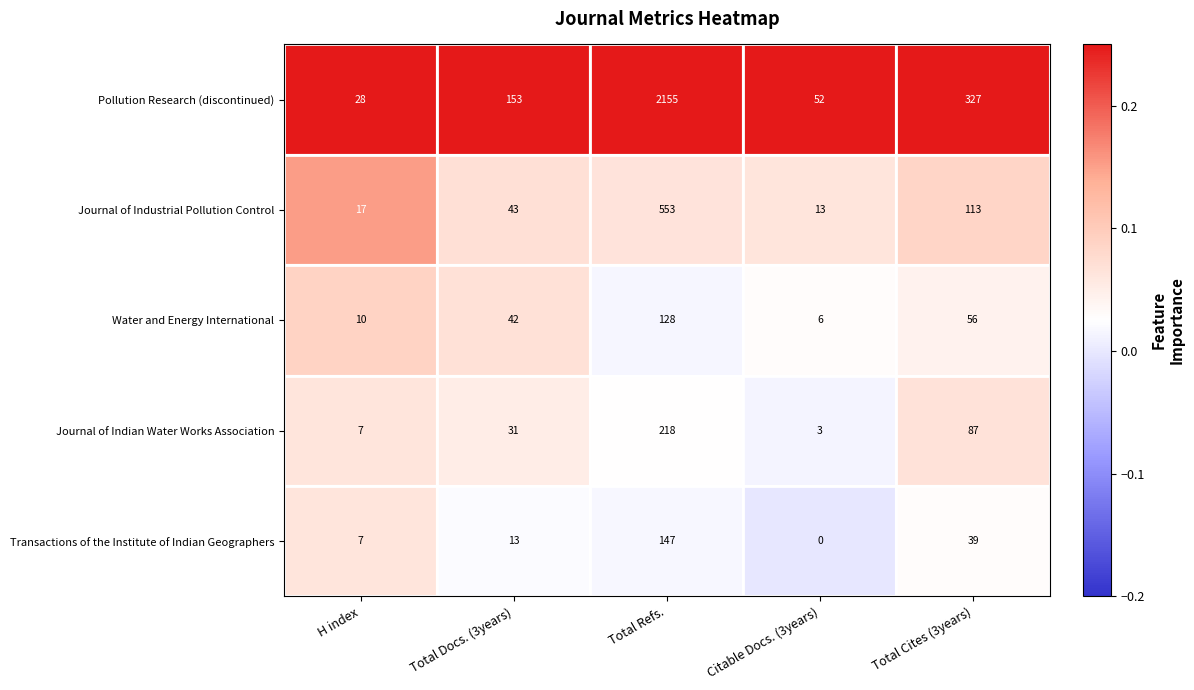

The Water and Energy International series shows 2 at Citable Docs. (3years). True or false?

False